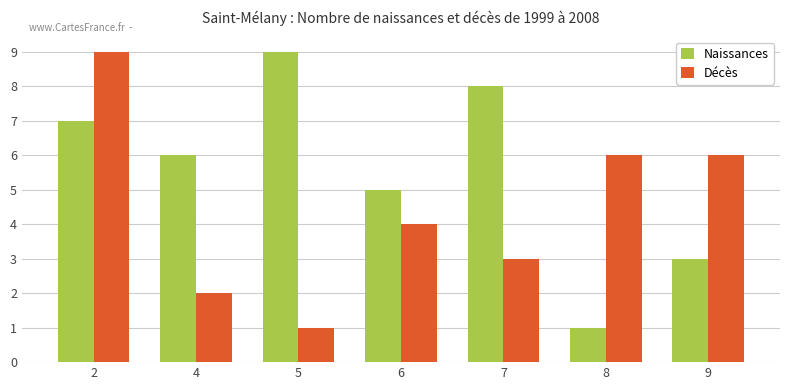

Reading right to left, transcribe all the data shown in this chart.

Naissances: 9=3	8=1	7=8	6=5	5=9	4=6	2=7
Décès: 9=6	8=6	7=3	6=4	5=1	4=2	2=9